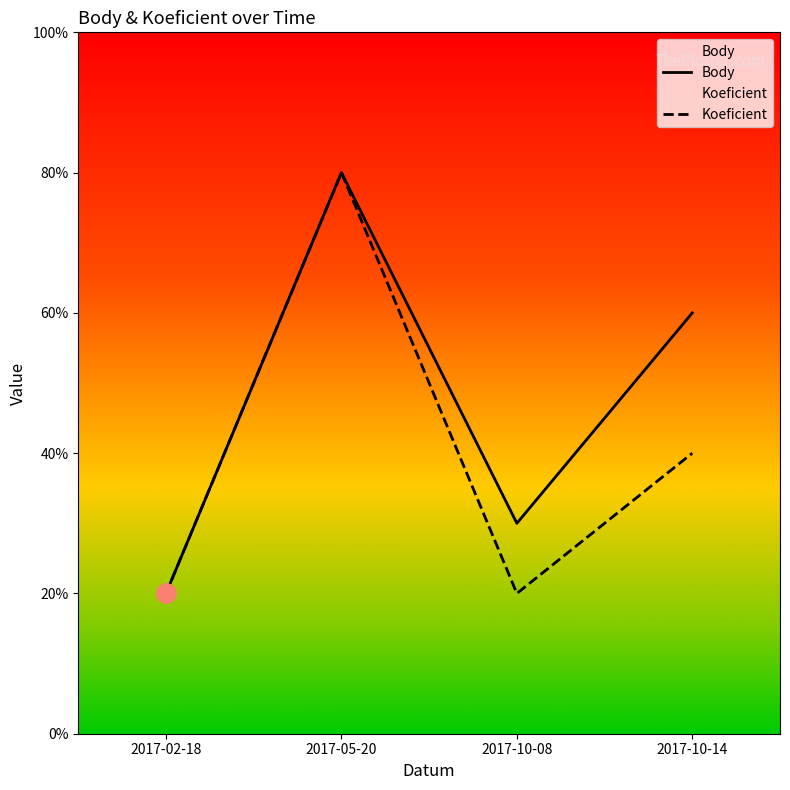

True or false: Koeficient and Body cross at least once.

False